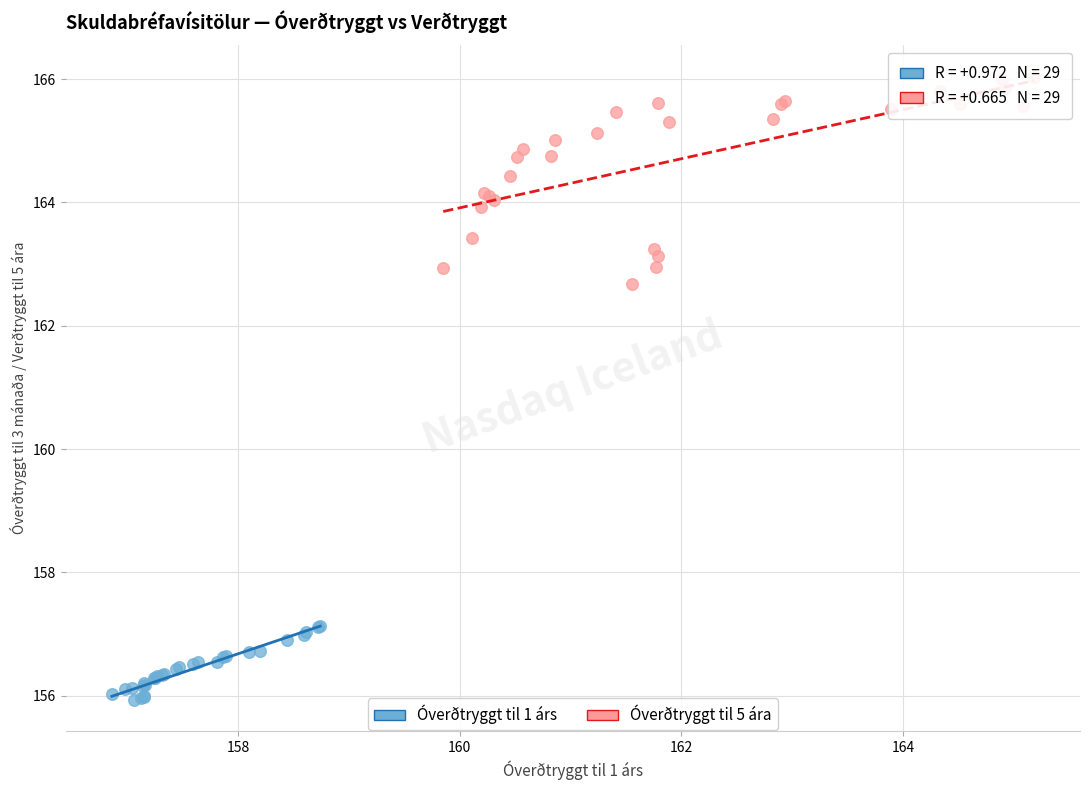

Which series reaches the maximum Y coordinate?

Óverðtryggt til 5 ára